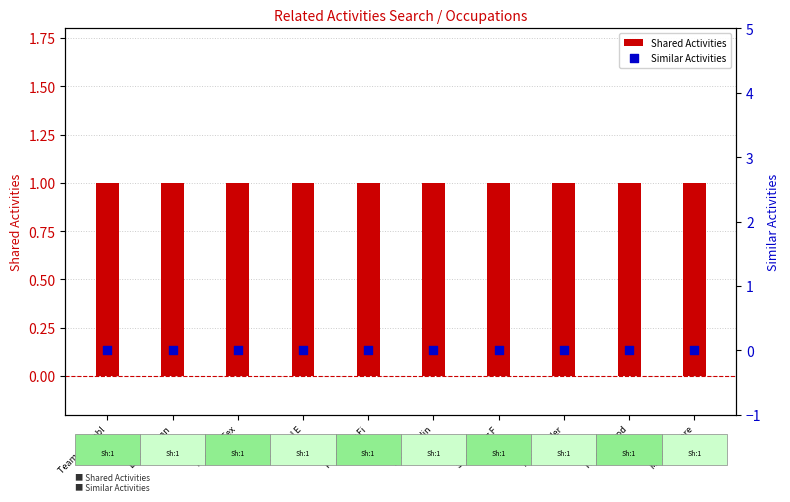

What are all the series names shown in the legend?

Shared Activities, Similar Activities